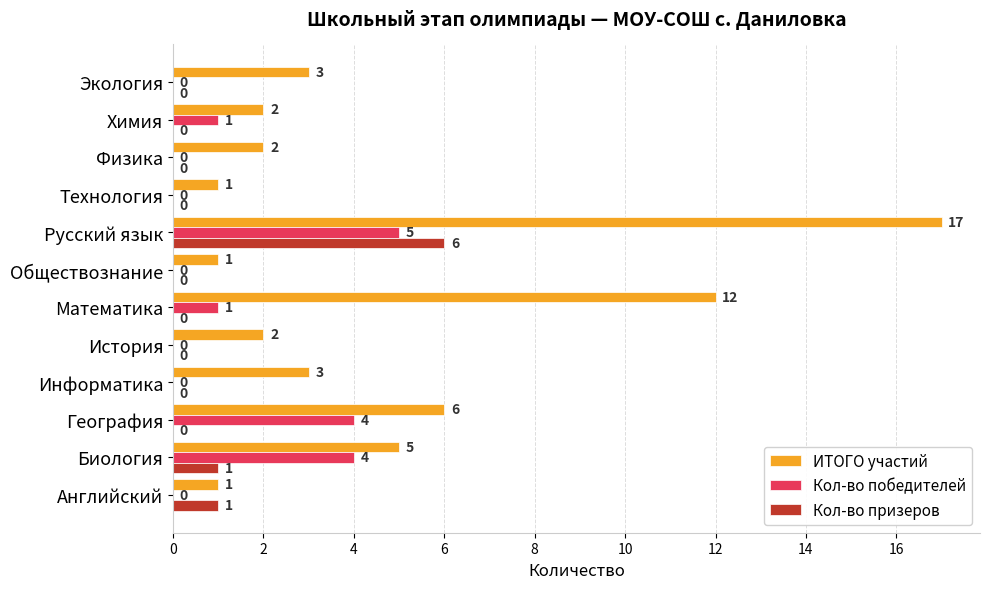

At which category does the chart reach its peak across all series?

Русский язык